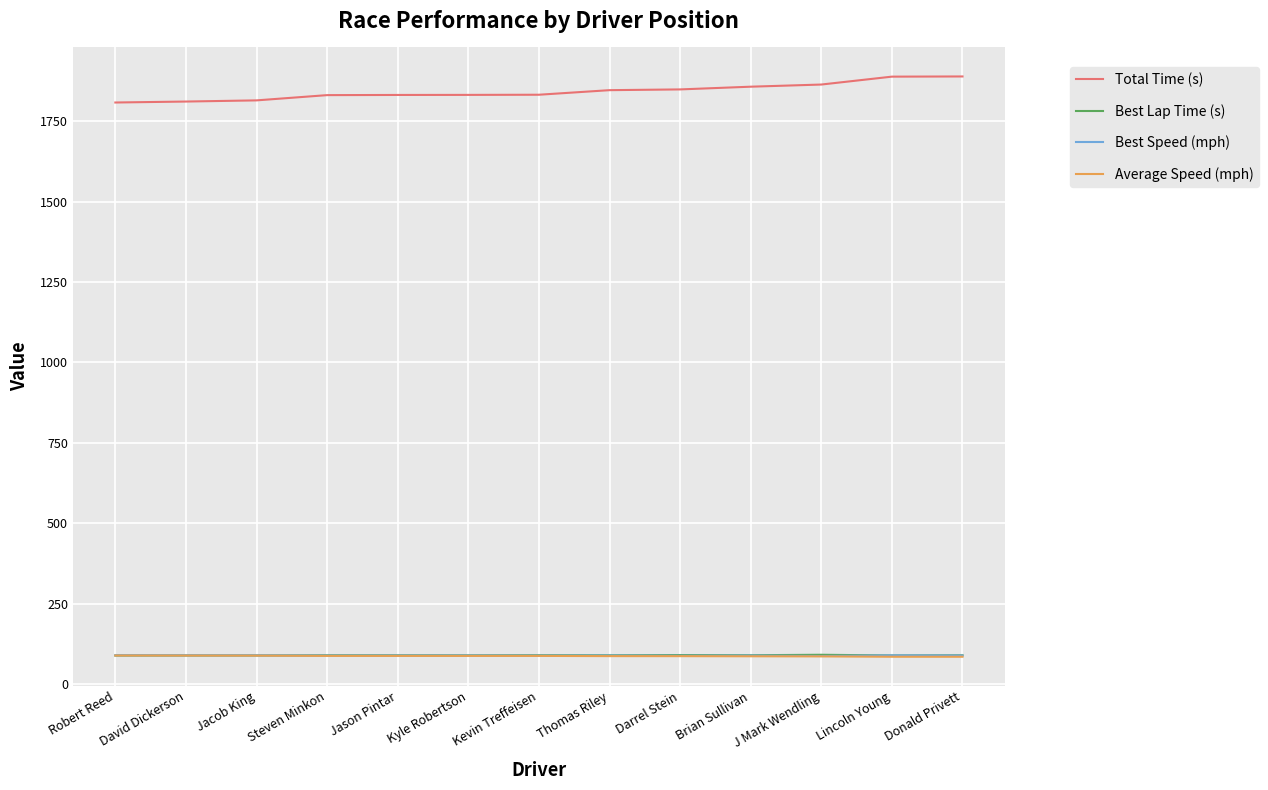

True or false: Best Lap Time (s) and Total Time (s) intersect in this chart.

False